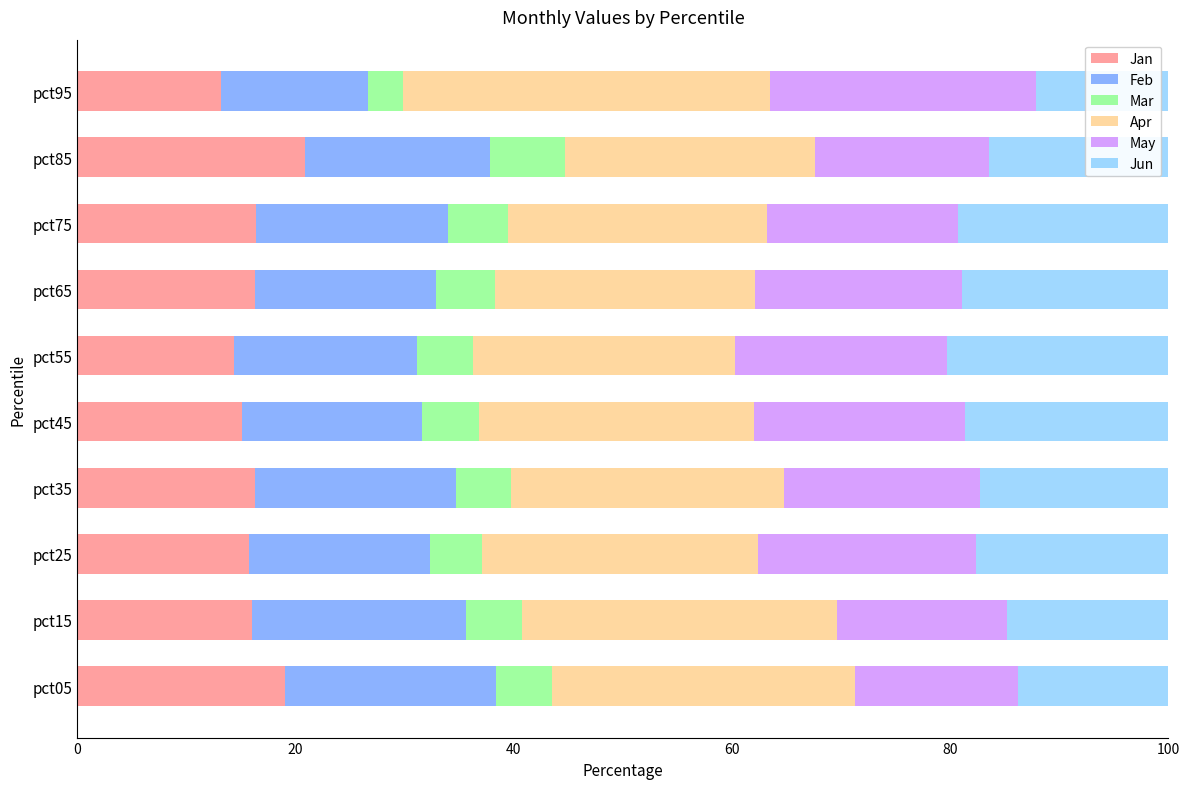

The Jan series shows 23.0 at pct55. True or false?

False